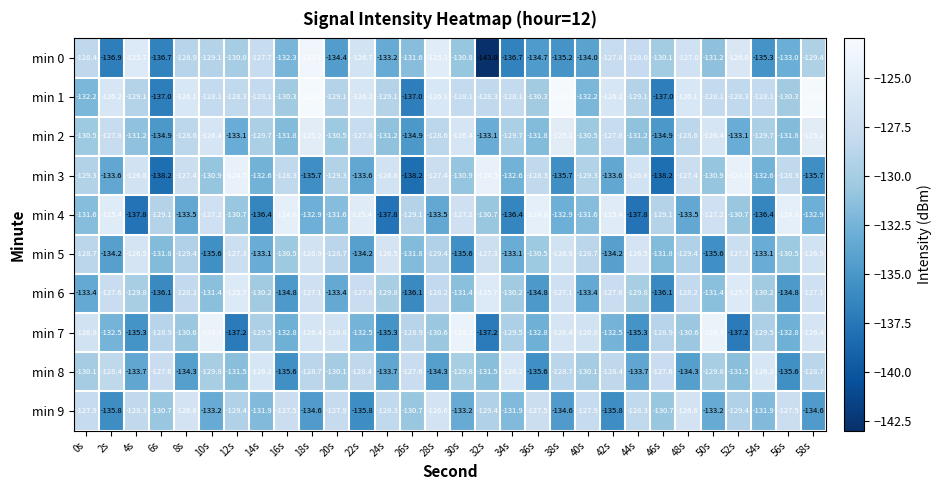

True or false: min 4 has a value of -228.3 at 48s.

False